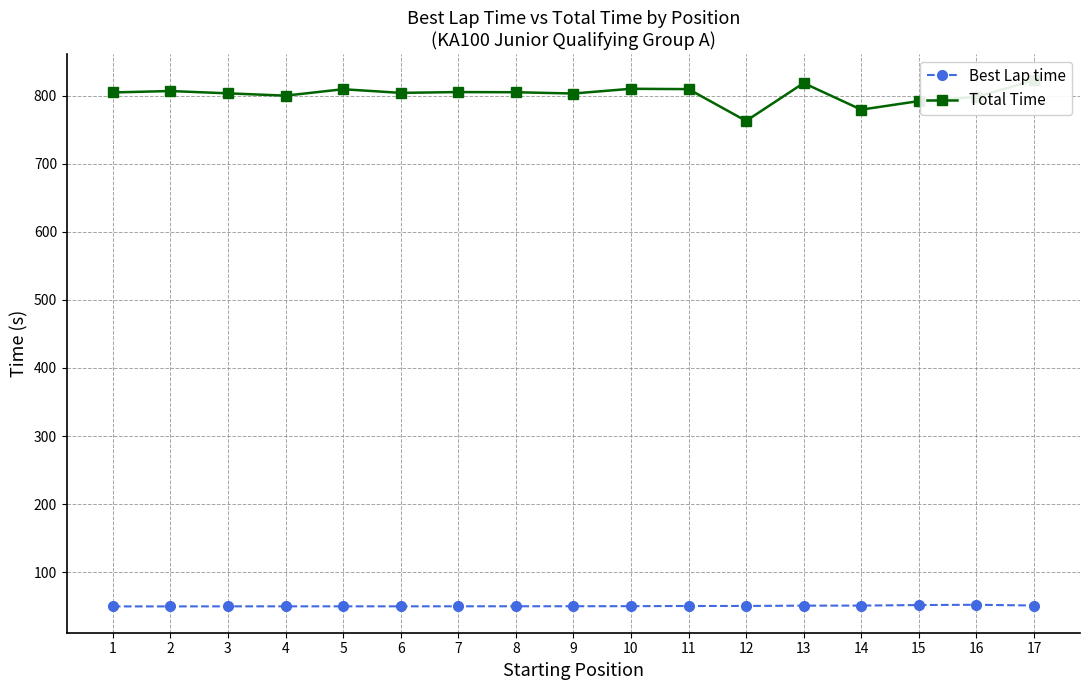

How many lines are shown in the chart?

2